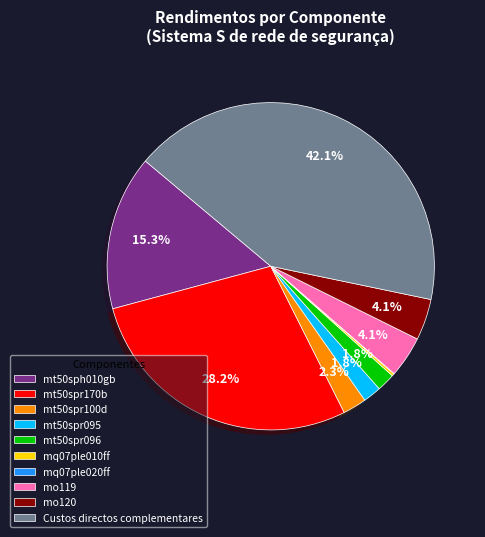

To the nearest percent, what portion does Custos directos complementares represent?

42%